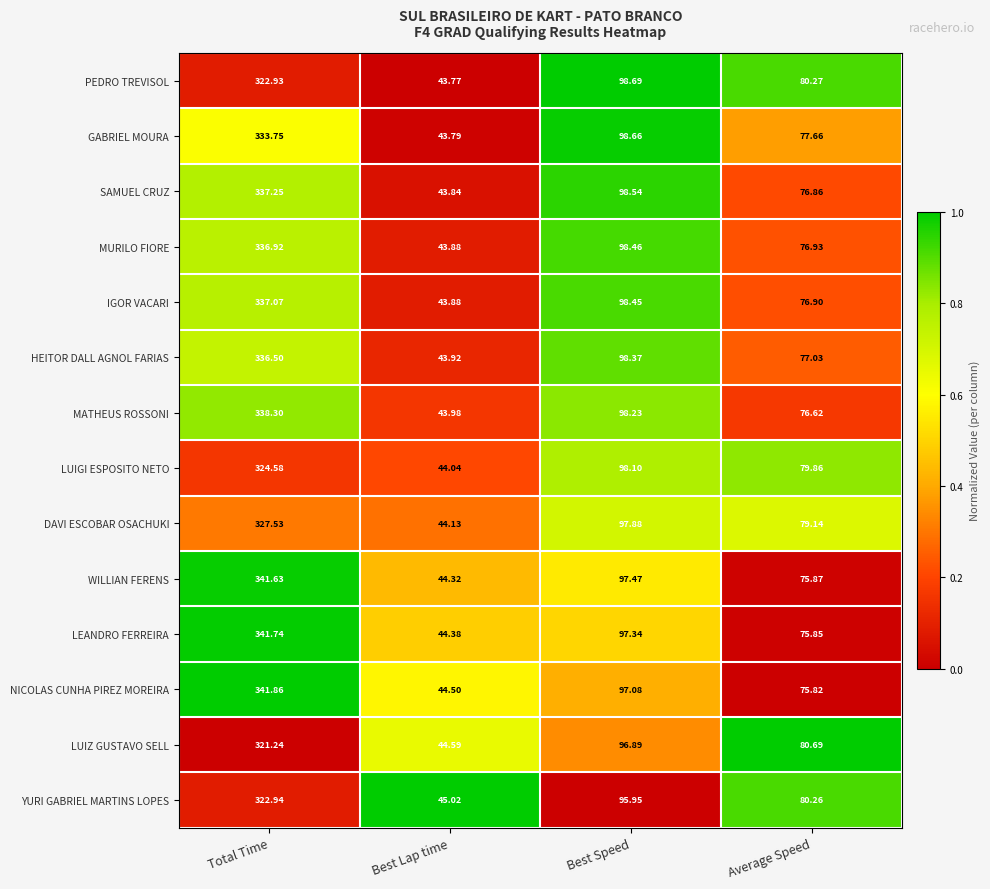

Which series changed the most between Best Speed and Average Speed?

SAMUEL CRUZ